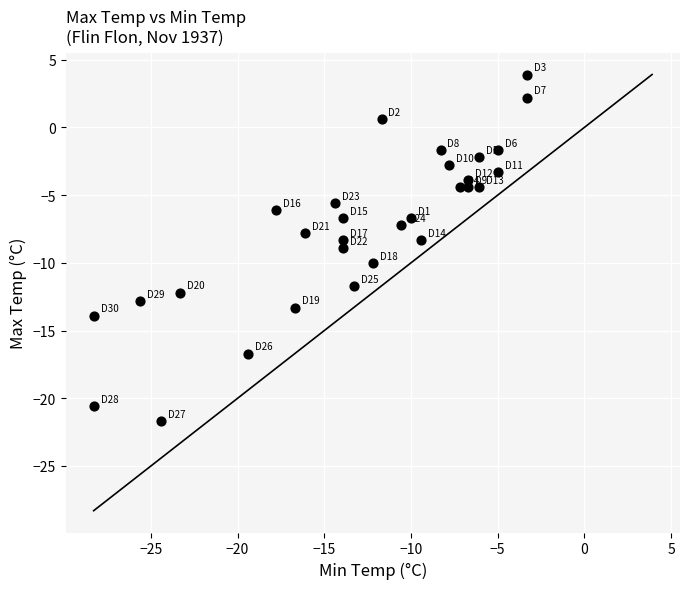

What is the range of X values (max minus min)?

25.0